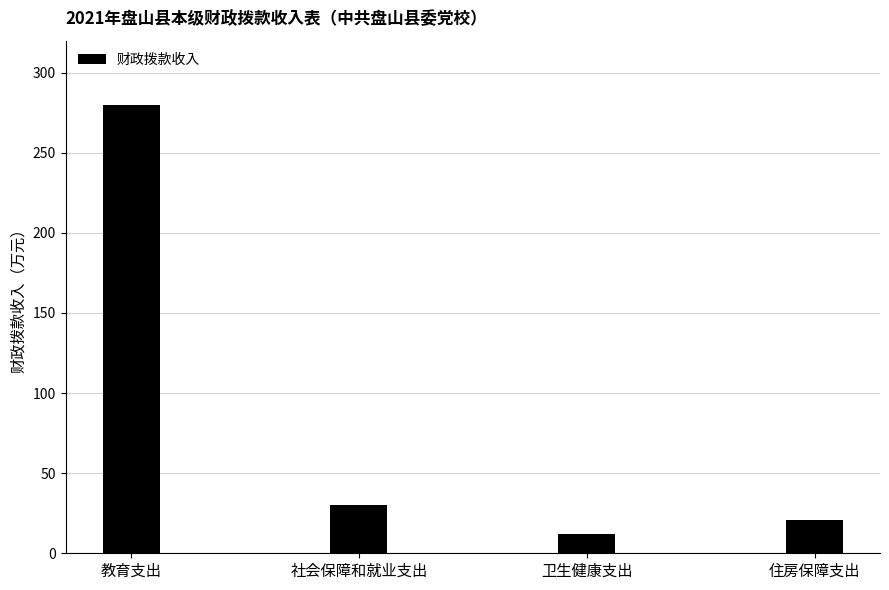

The value at 社会保障和就业支出 is 9.1. True or false?

False